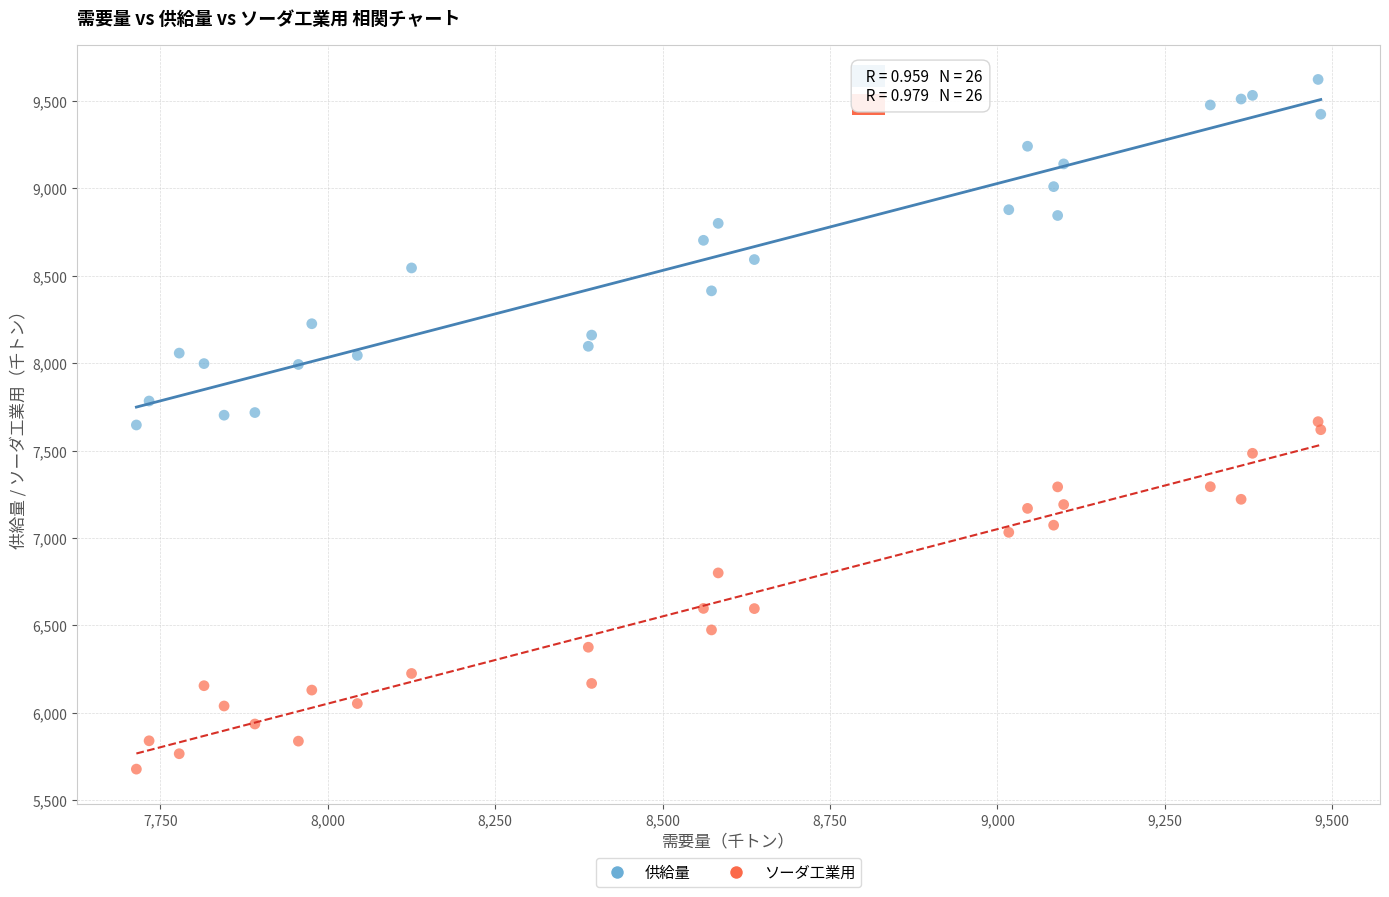

Which series reaches the minimum Y coordinate?

ソーダ工業用